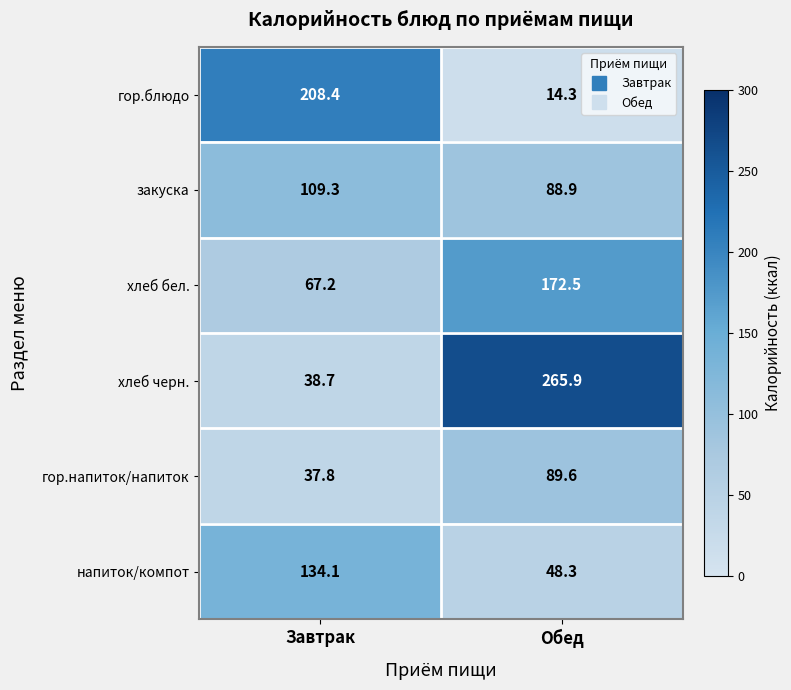

What is the difference between the закуска values at Обед and Завтрак?

20.4